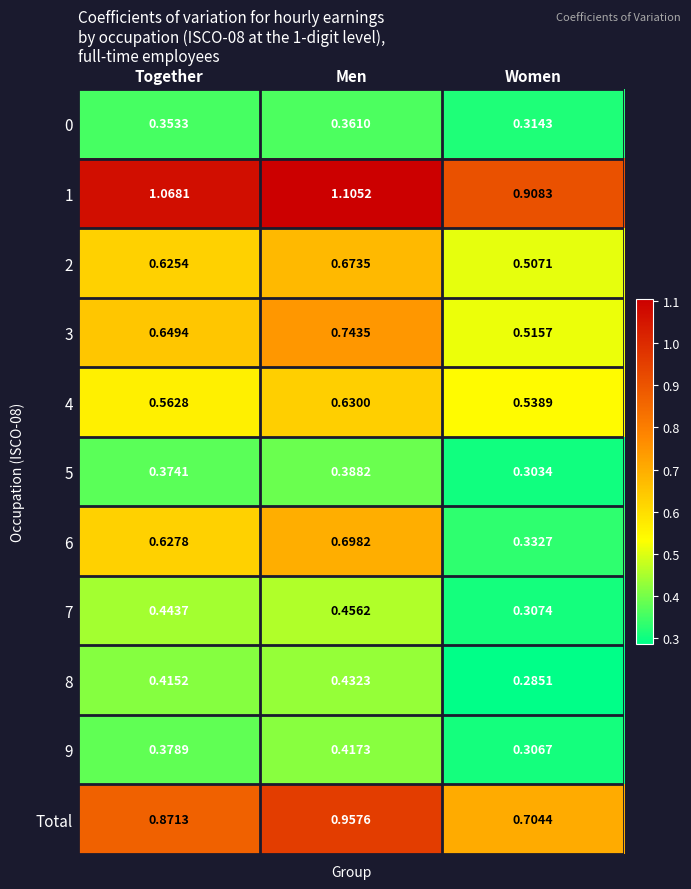

Is the value of 0 at Women greater than the value of 7 at Together?

No